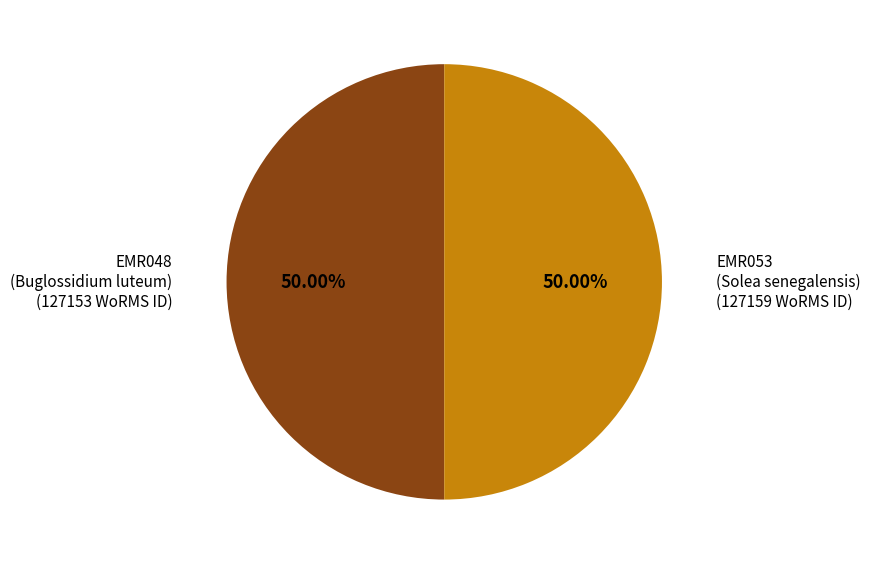

Combined, do EMR053 (Solea senegalensis) and EMR048 (Buglossidium luteum) account for over 50%?

Yes